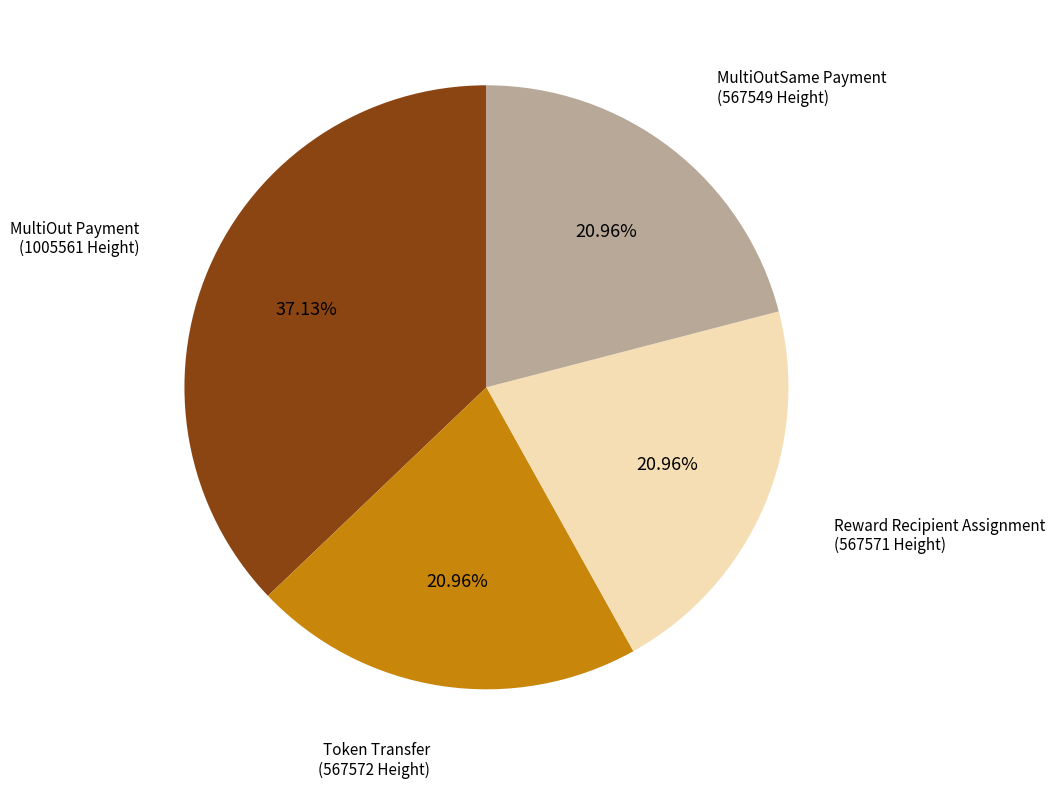

Which slice is the largest?

MultiOut Payment